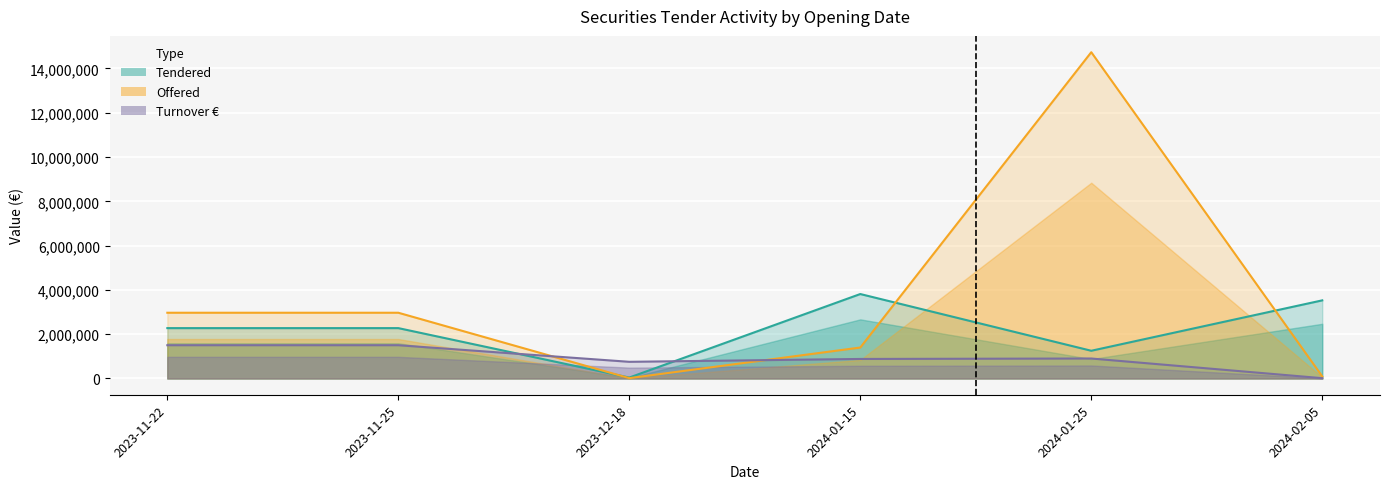

What is the sum of all Offered values?

22169345.0